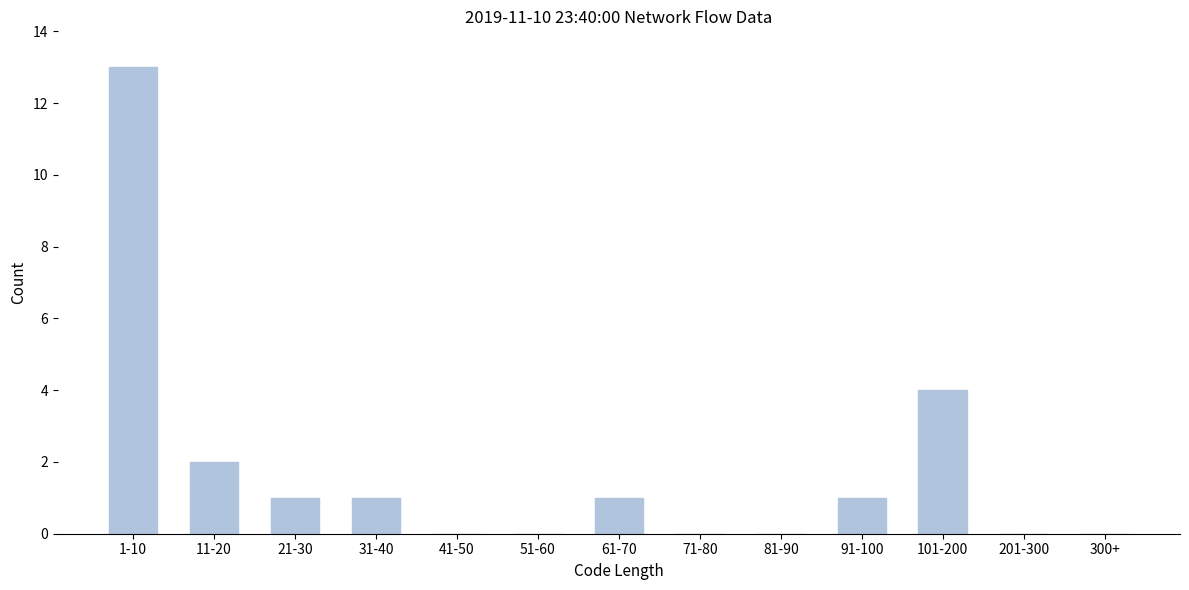

Reading left to right, transcribe all the data shown in this chart.

1-10=13	11-20=2	21-30=1	31-40=1	41-50=0	51-60=0	61-70=1	71-80=0	81-90=0	91-100=1	101-200=4	201-300=0	300+=0